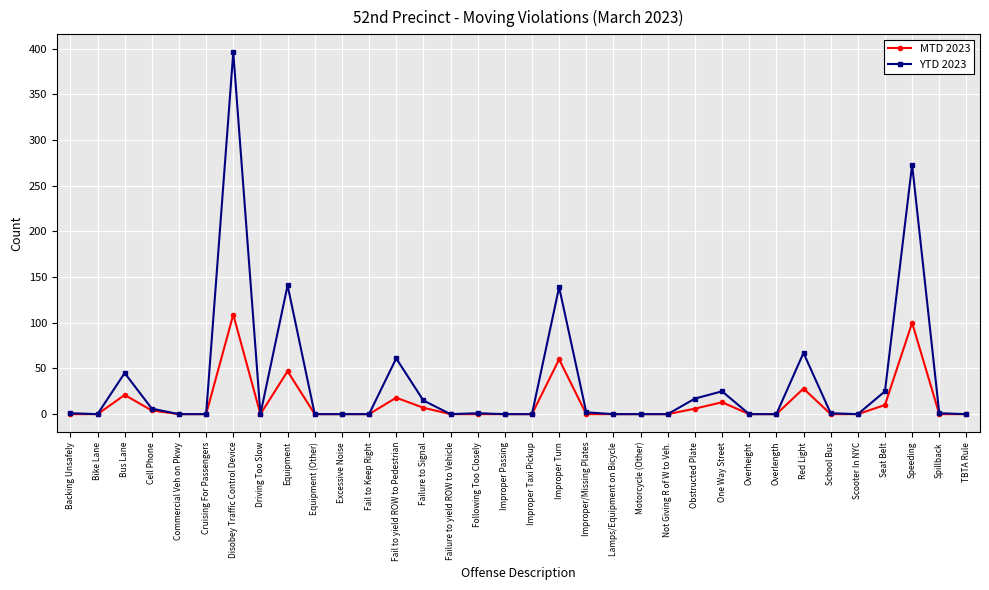

At which label does YTD 2023 reach its peak?

Disobey Traffic Control Device